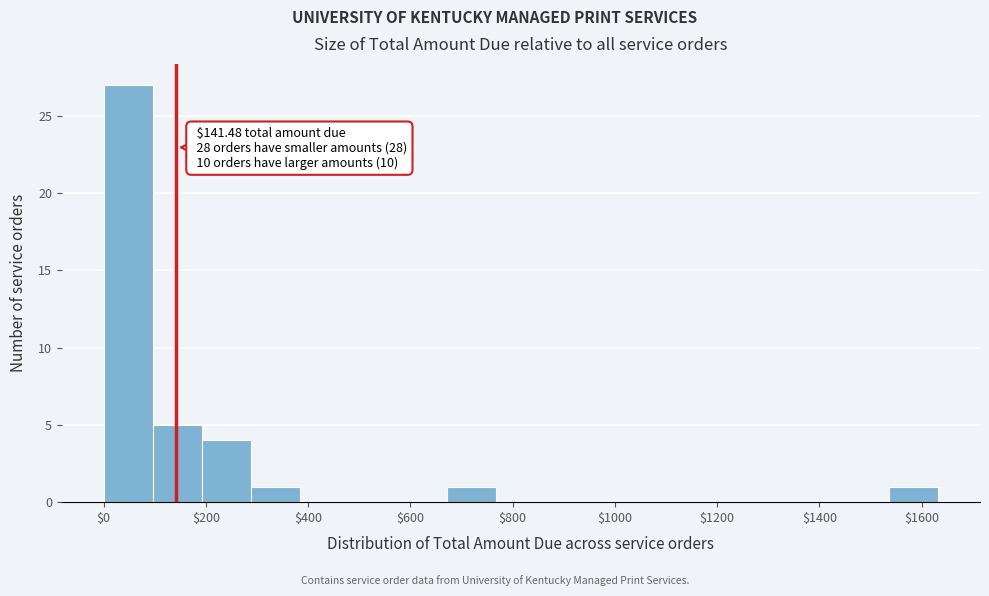

Which range on the x-axis has the tallest bar?

0 to 100